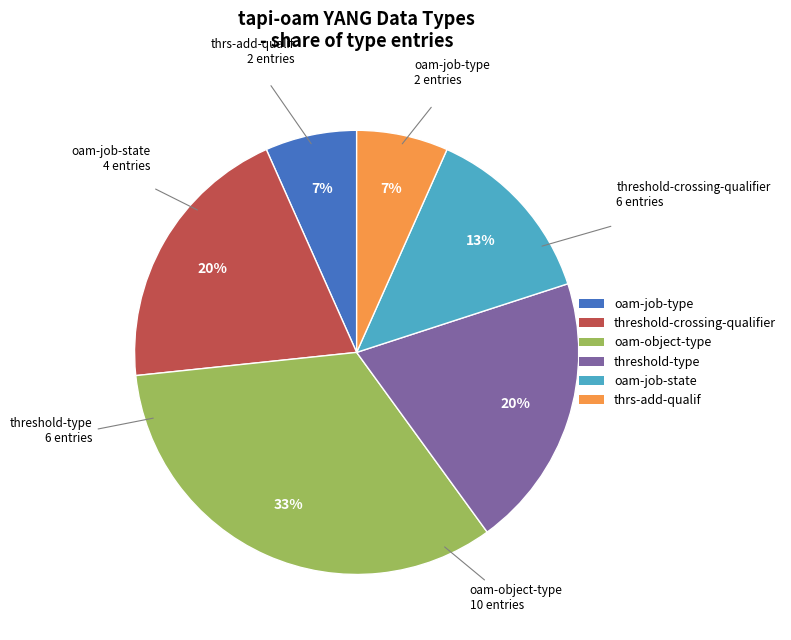

To the nearest percent, what portion does oam-job-type represent?

7%